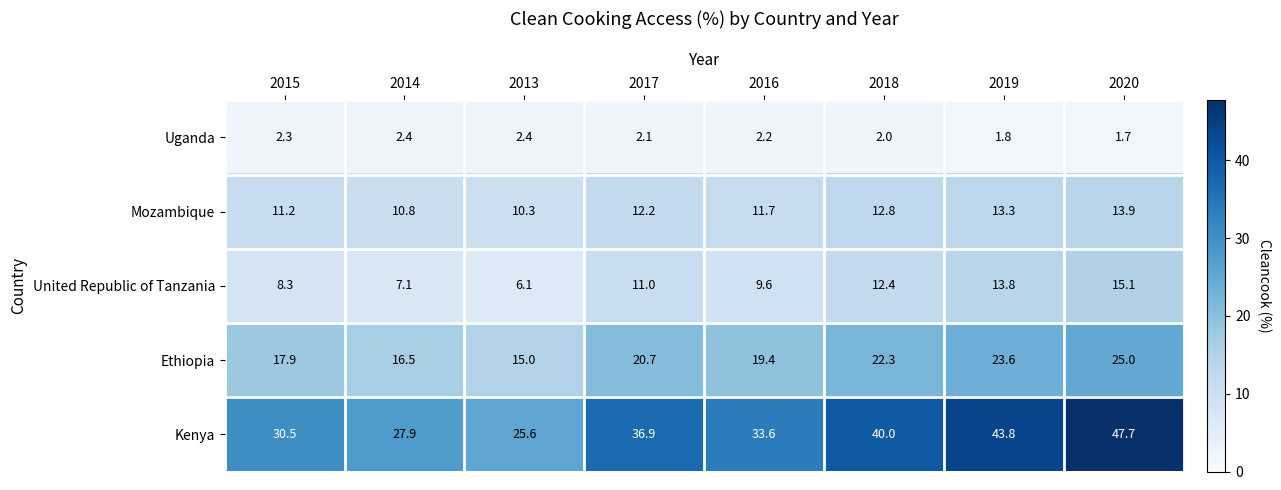

List the labels in order of Kenya value, smallest first.

2013, 2014, 2015, 2016, 2017, 2018, 2019, 2020